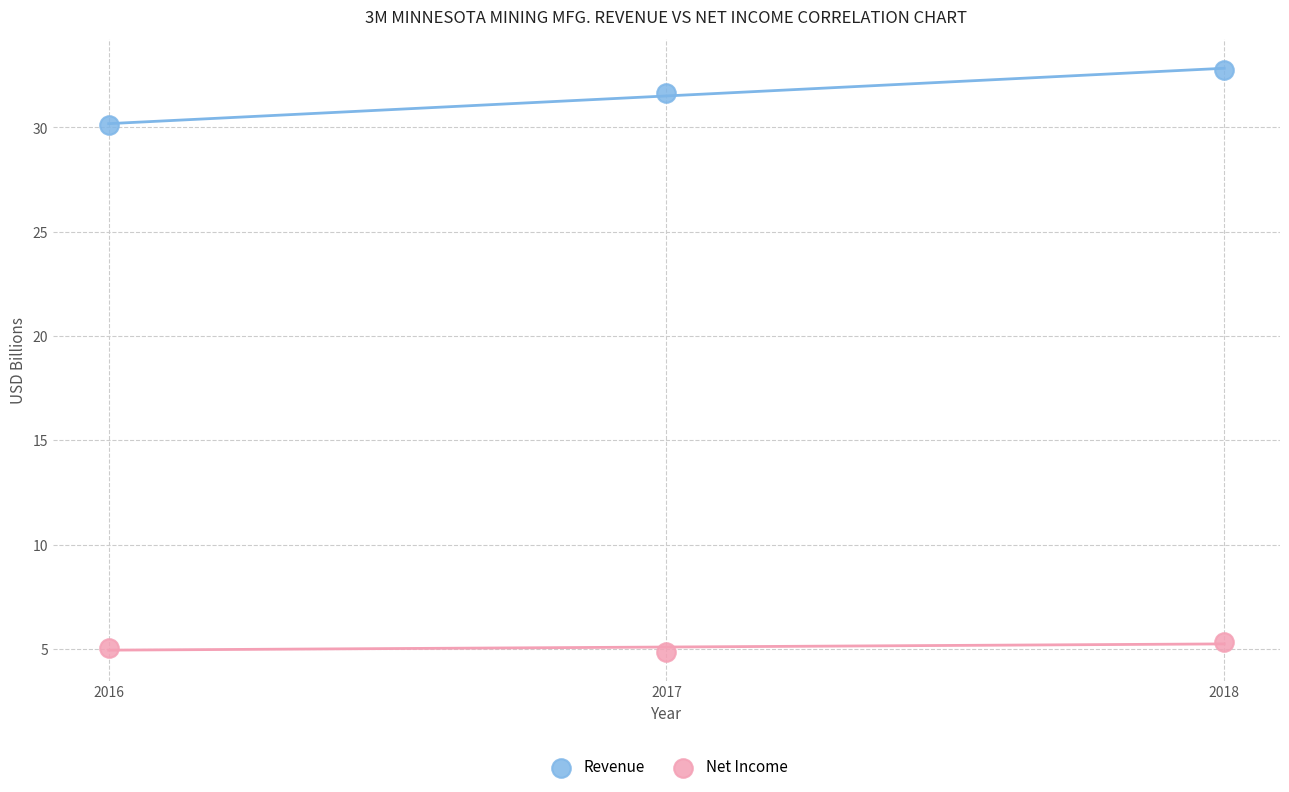

Which series has the widest spread of Y values?

Revenue